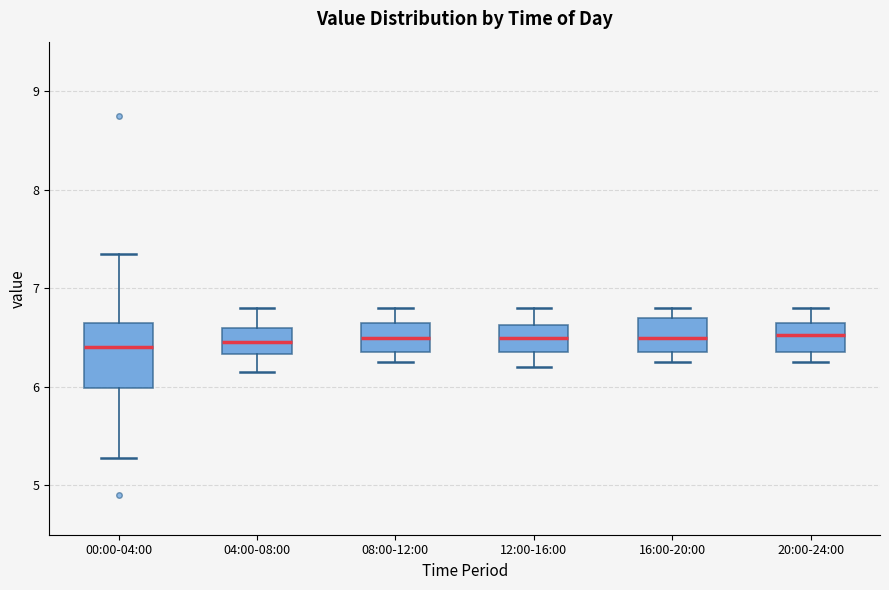

Reading left to right, read every box against the y-axis: the position of its median line, the range the box covers, and the ends of its whiskers. The values are not printed on the chart, so give them approximately, as read against the axis.

00:00-04:00: median 6.4, box 6.0 to 6.7, whiskers 5.3 to 7.4
04:00-08:00: median 6.5, box 6.3 to 6.6, whiskers 6.2 to 6.8
08:00-12:00: median 6.5, box 6.4 to 6.7, whiskers 6.3 to 6.8
12:00-16:00: median 6.5, box 6.4 to 6.6, whiskers 6.2 to 6.8
16:00-20:00: median 6.5, box 6.4 to 6.7, whiskers 6.3 to 6.8
20:00-24:00: median 6.5, box 6.4 to 6.7, whiskers 6.3 to 6.8